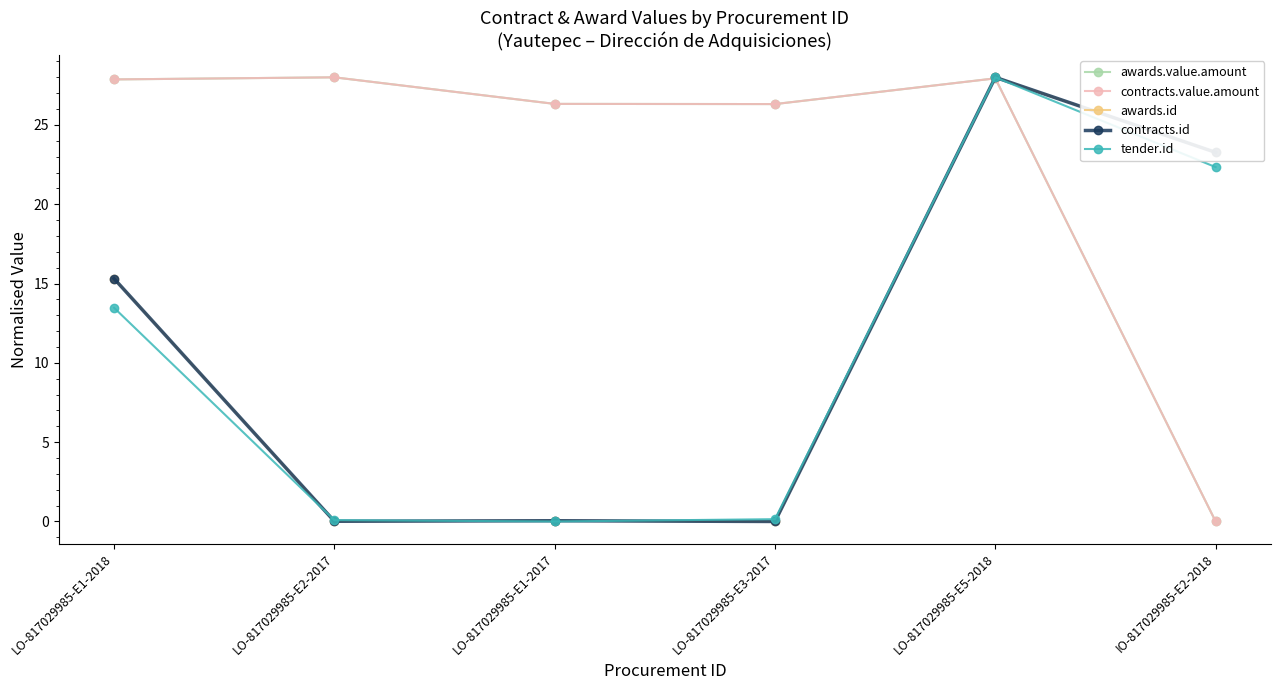

At how many categories does at least one series exceed 7?

6